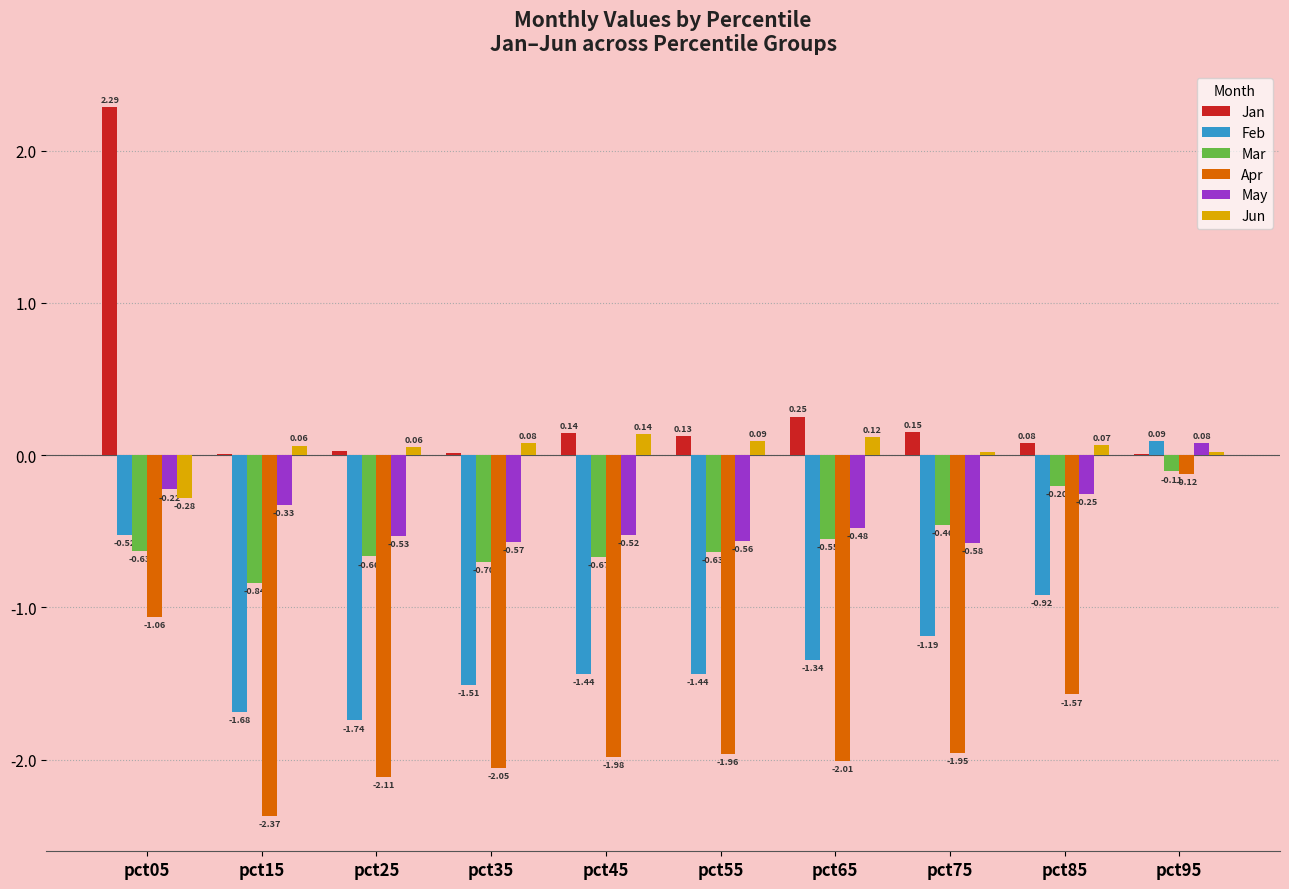

What is the total value across all series at pct75?

-4.0